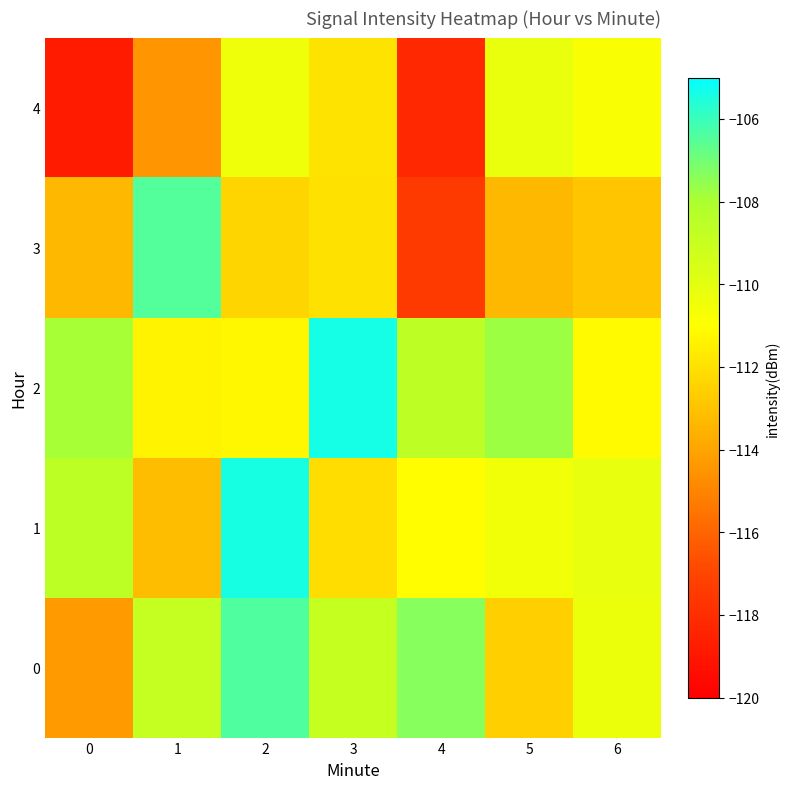

What is the greatest value displayed?

-105.4